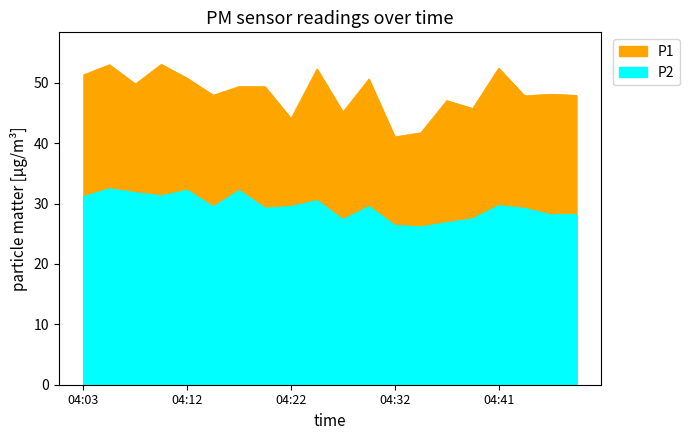

True or false: P2 and P1 intersect in this chart.

False